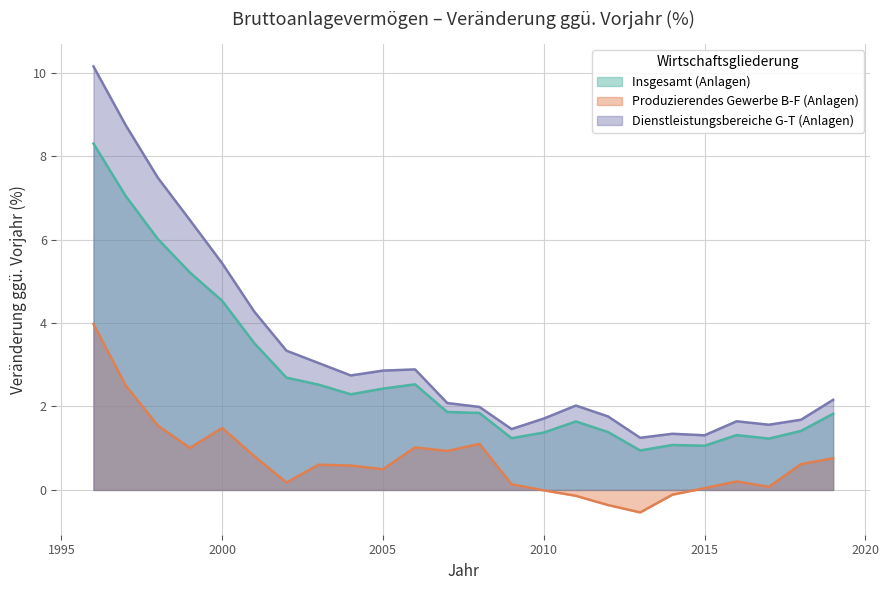

What is the spread (max minus min) of values at 2004?

2.2